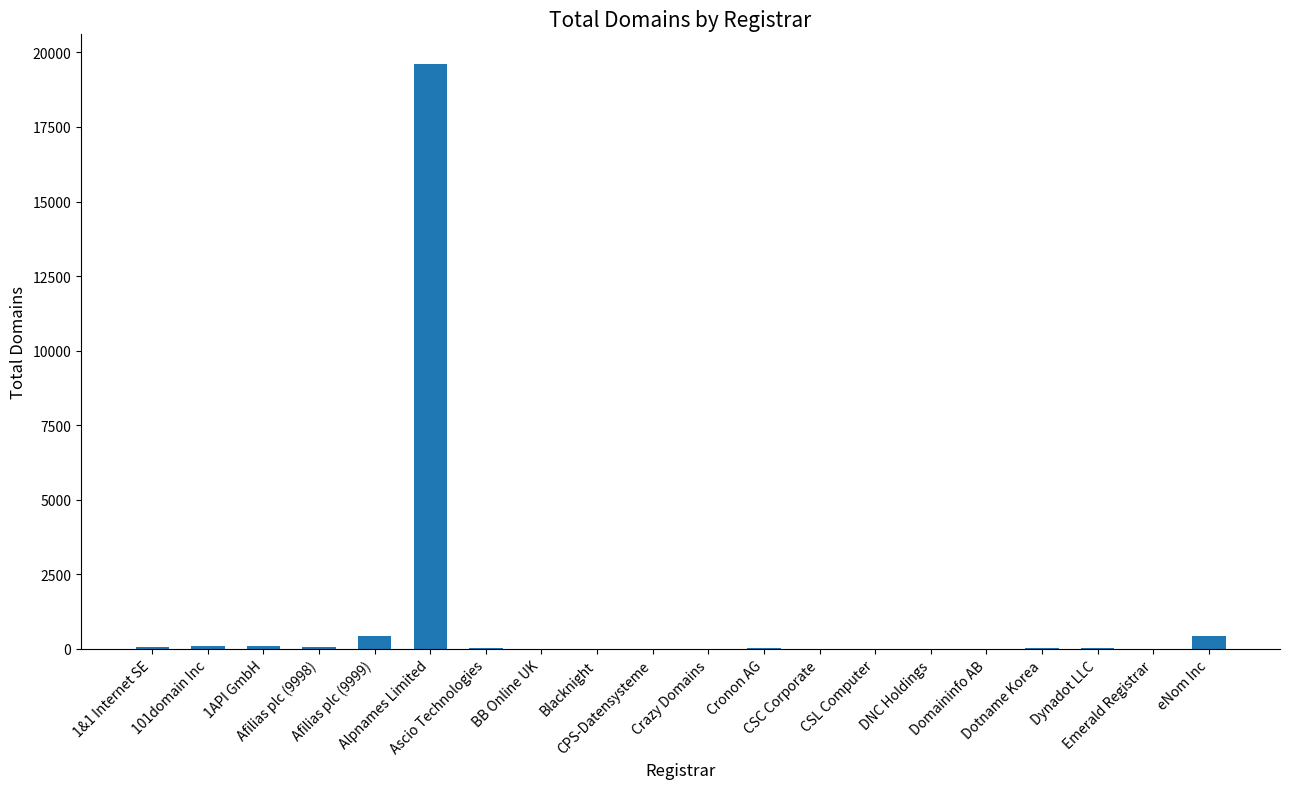

What is the maximum value shown in the chart?

19624